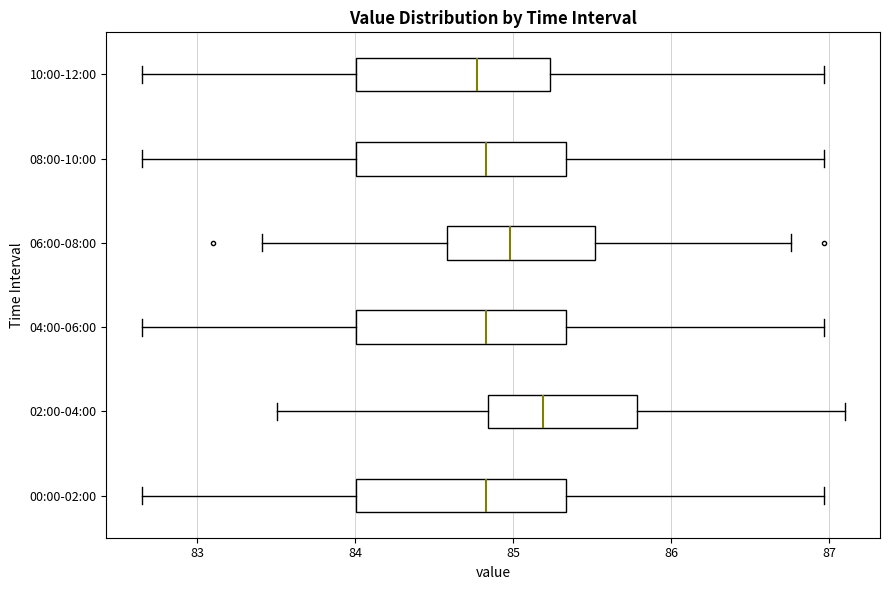

Where is the left edge of the box for 10:00-12:00 on the x-axis? The values are not printed on the chart, so give them approximately, as read against the axis.

84.0